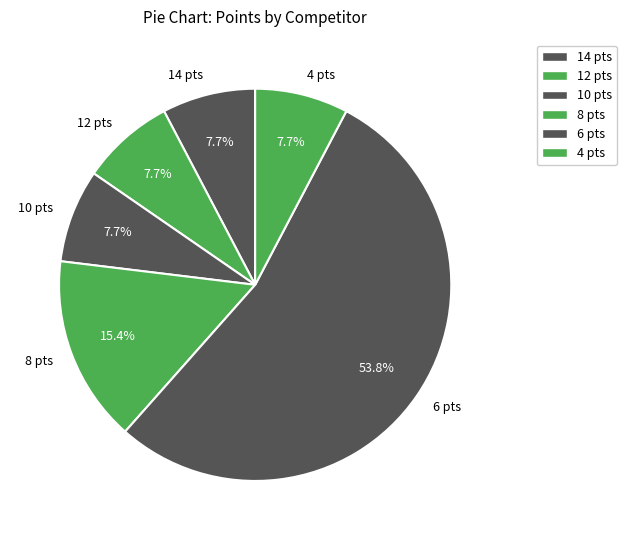

Is the sum of 14 pts and 8 pts greater than half?

No